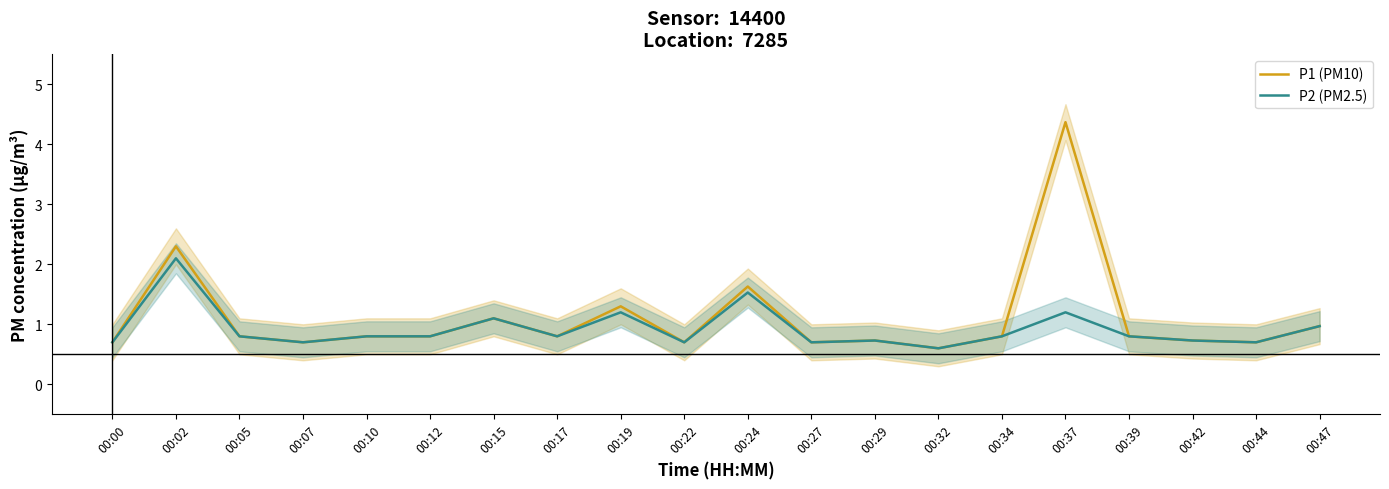

Rank the series at 00:12 from lowest to highest value.

P1 (PM10), P2 (PM2.5)